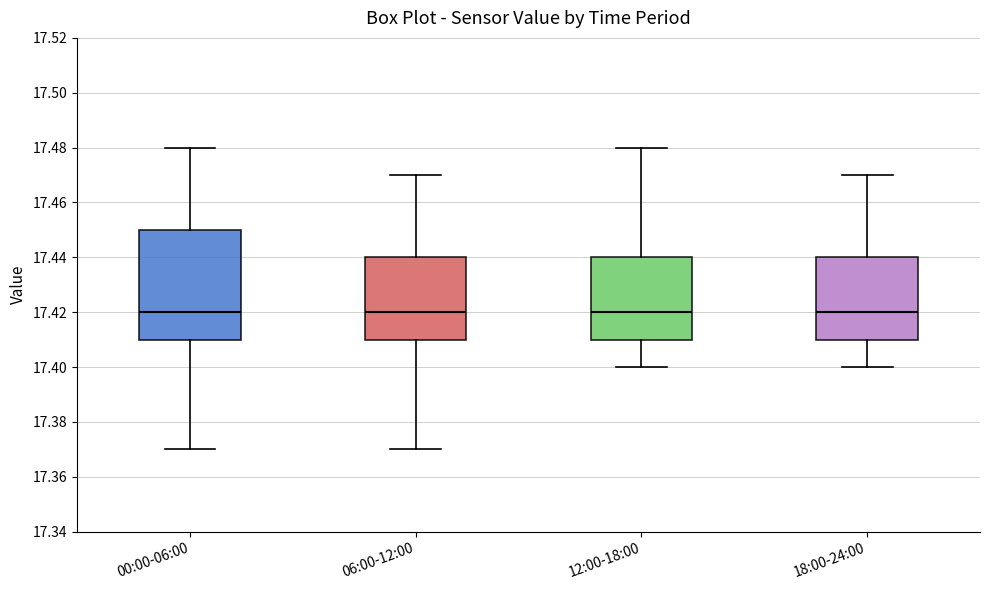

Reading left to right, read every box against the y-axis: the position of its median line, the range the box covers, and the ends of its whiskers. The values are not printed on the chart, so give them approximately, as read against the axis.

00:00-06:00: median 17.42, box 17.41 to 17.45, whiskers 17.37 to 17.48
06:00-12:00: median 17.42, box 17.41 to 17.44, whiskers 17.37 to 17.47
12:00-18:00: median 17.42, box 17.41 to 17.44, whiskers 17.40 to 17.48
18:00-24:00: median 17.42, box 17.41 to 17.44, whiskers 17.40 to 17.47